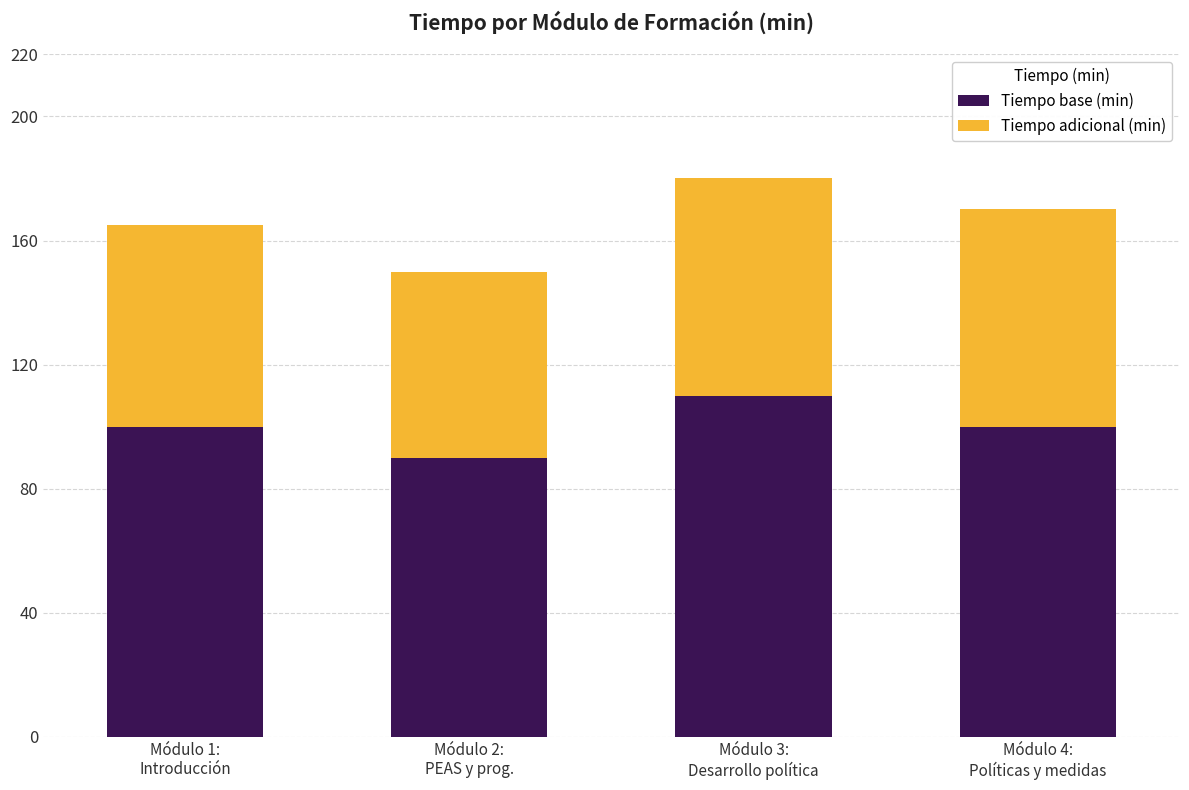

What value does the Tiempo base (min) series have at Módulo 3:
Desarrollo política?

110